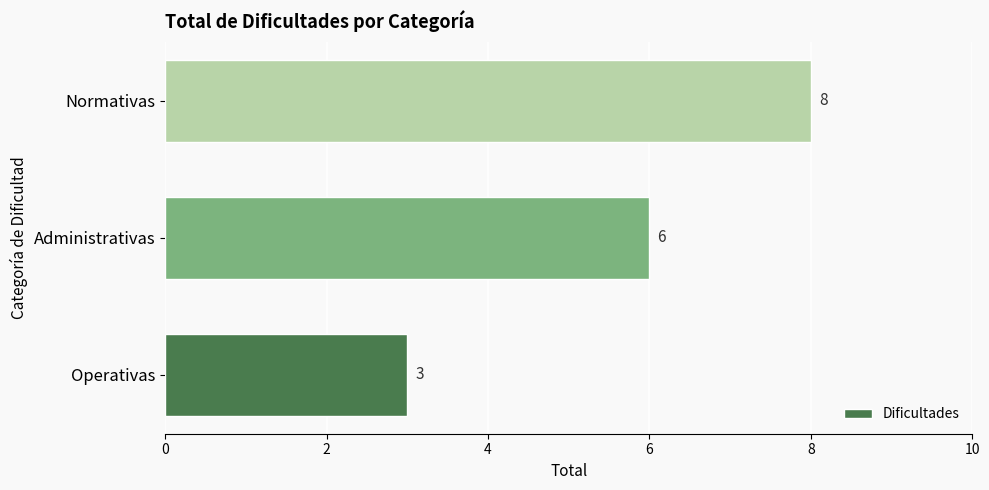

True or false: the data shows 9 at Administrativas.

False